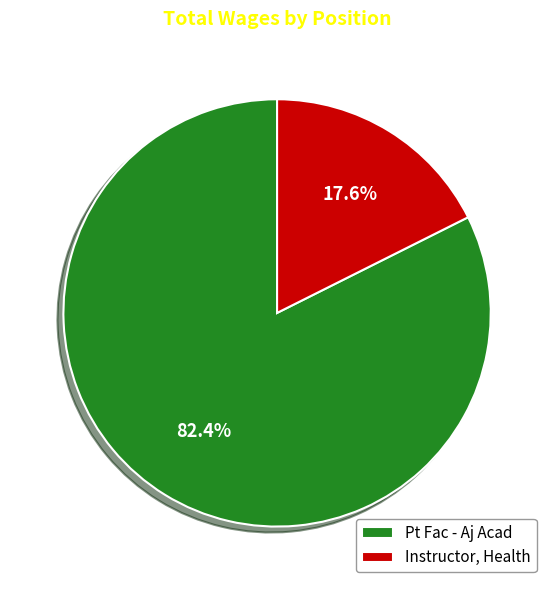

To the nearest percent, what percentage of the pie is Pt Fac - Aj Acad?

82%